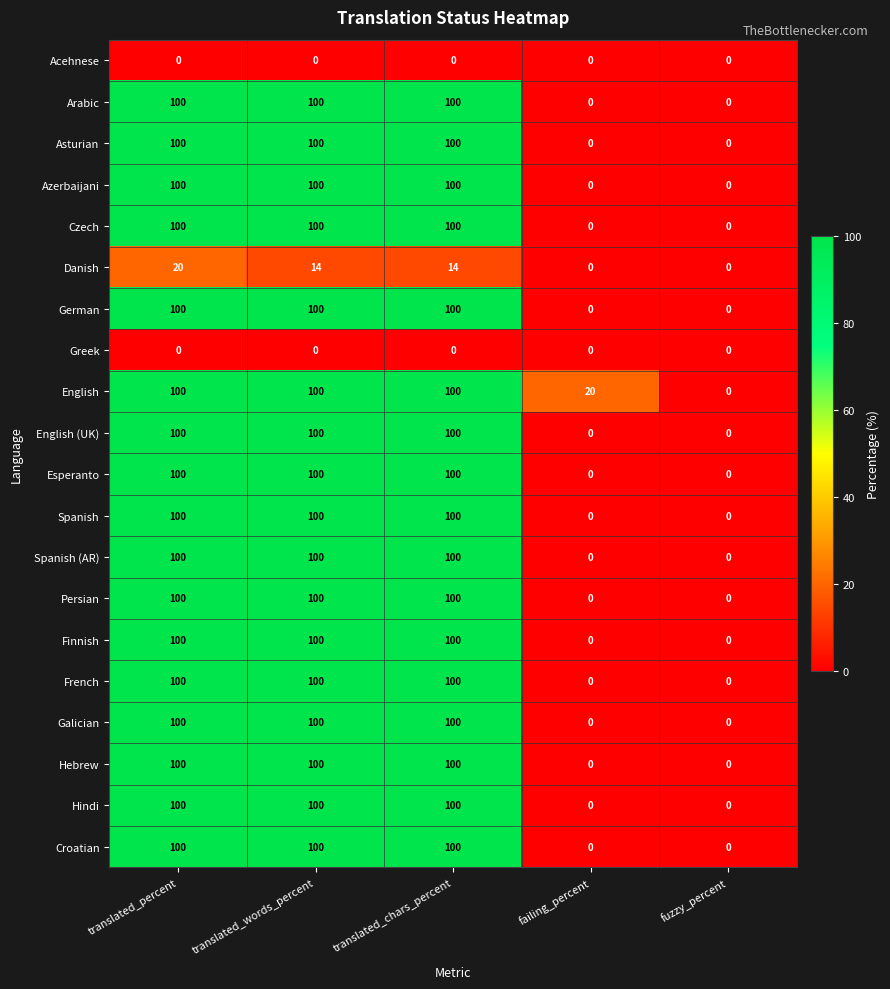

How many distinct data groups are displayed?

20